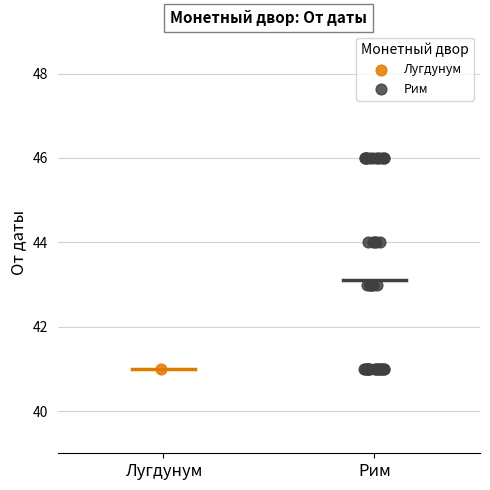

What are all the series names shown in the legend?

Лугдунум, Рим